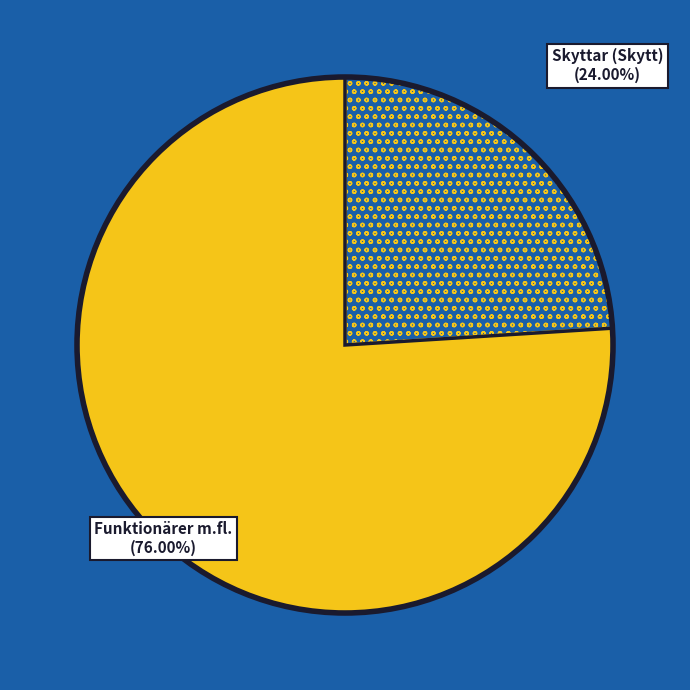

Is there a majority slice in this chart?

Yes